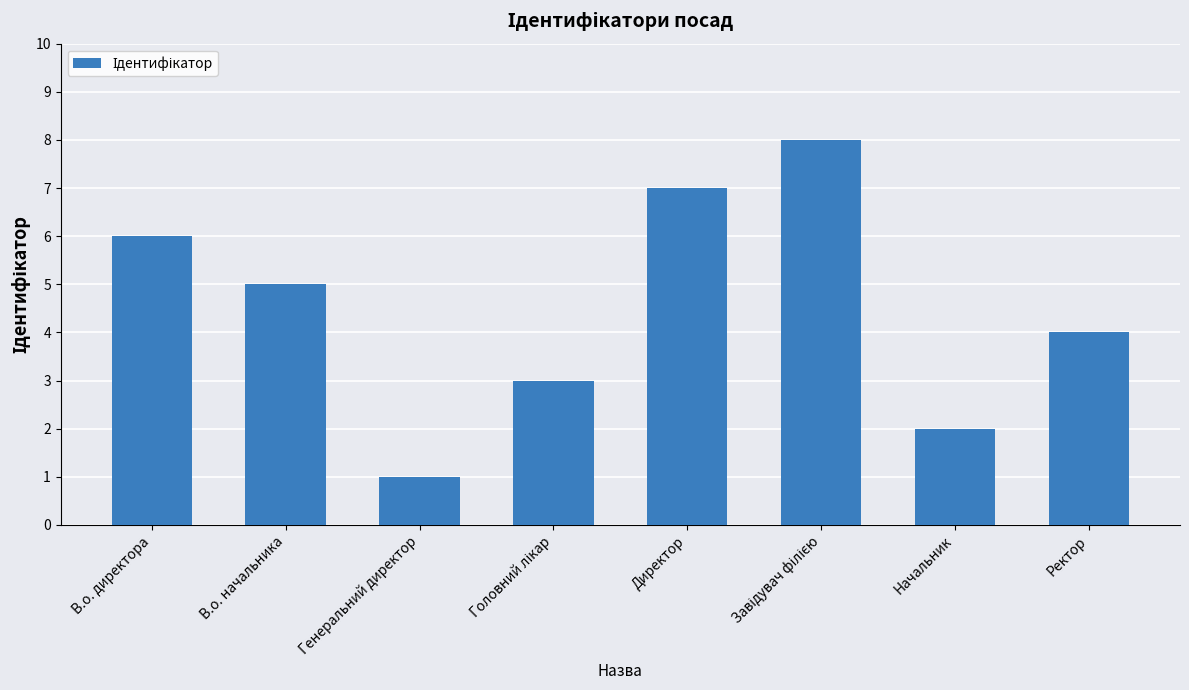

How many distinct data groups are displayed?

1